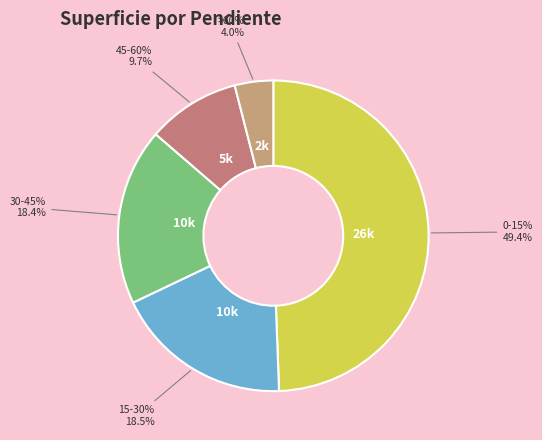

To the nearest percent, what is the difference between the largest and smallest slice percentages?

45%